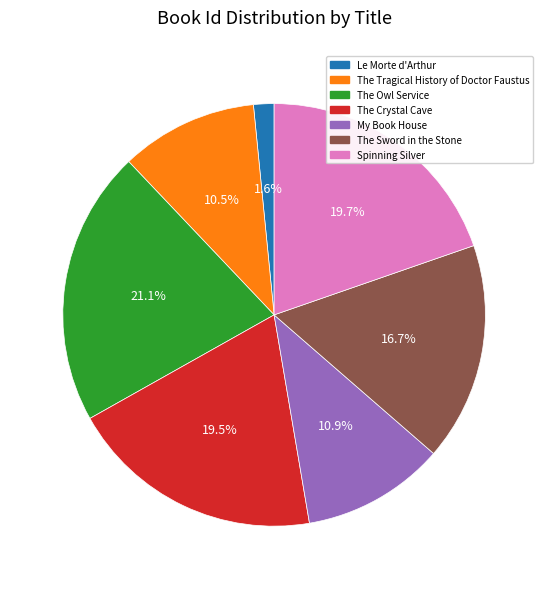

Which has a higher value, Le Morte d'Arthur or The Owl Service?

The Owl Service